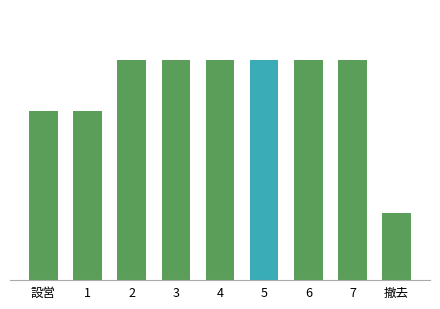

The value at 5 is 21. True or false?

False